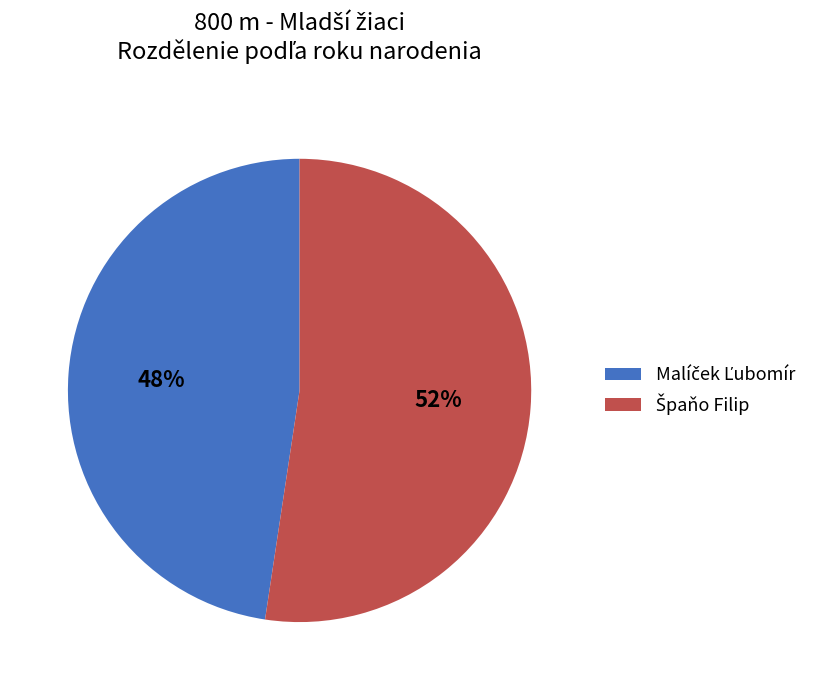

To the nearest percent, what is the average slice percentage?

50%